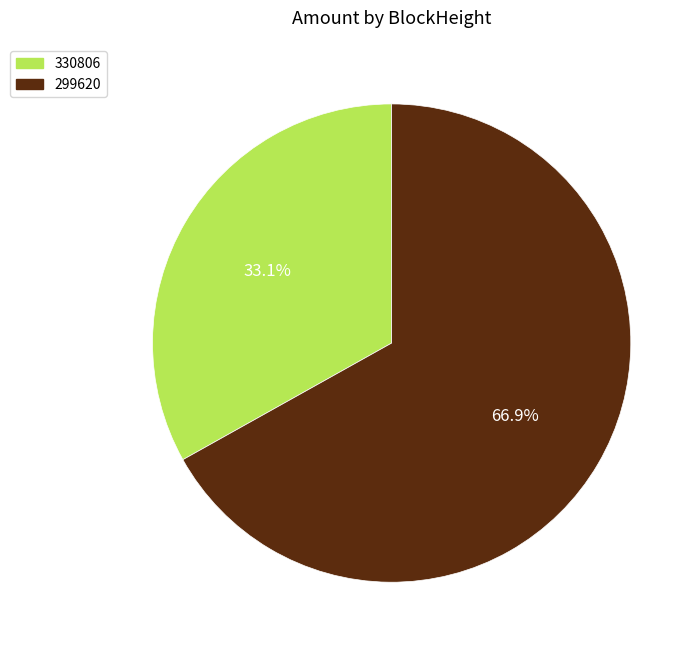

To the nearest percent, what portion does 330806 represent?

33%